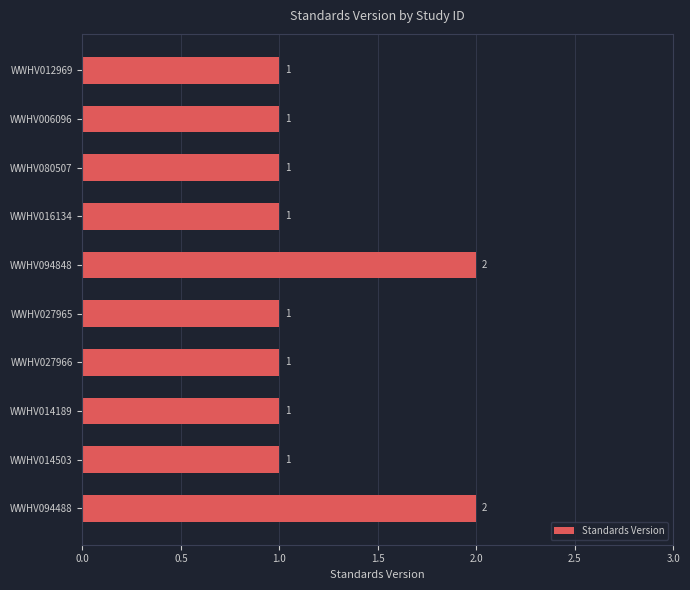

True or false: the data shows 1 at WWHV006096.

True